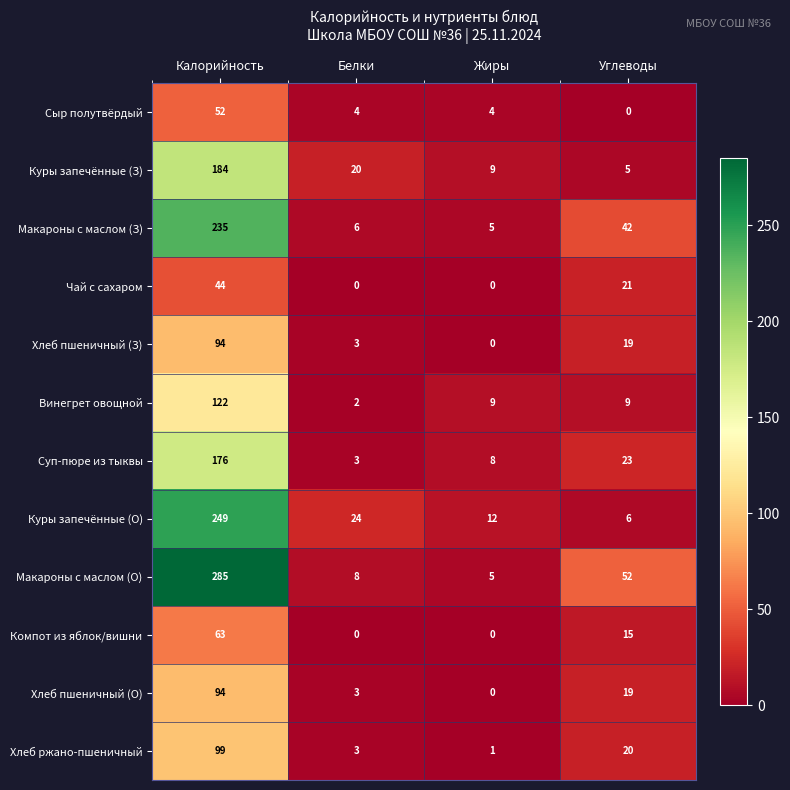

Is it true that Сыр полутвёрдый equals 80 at Калорийность?

False